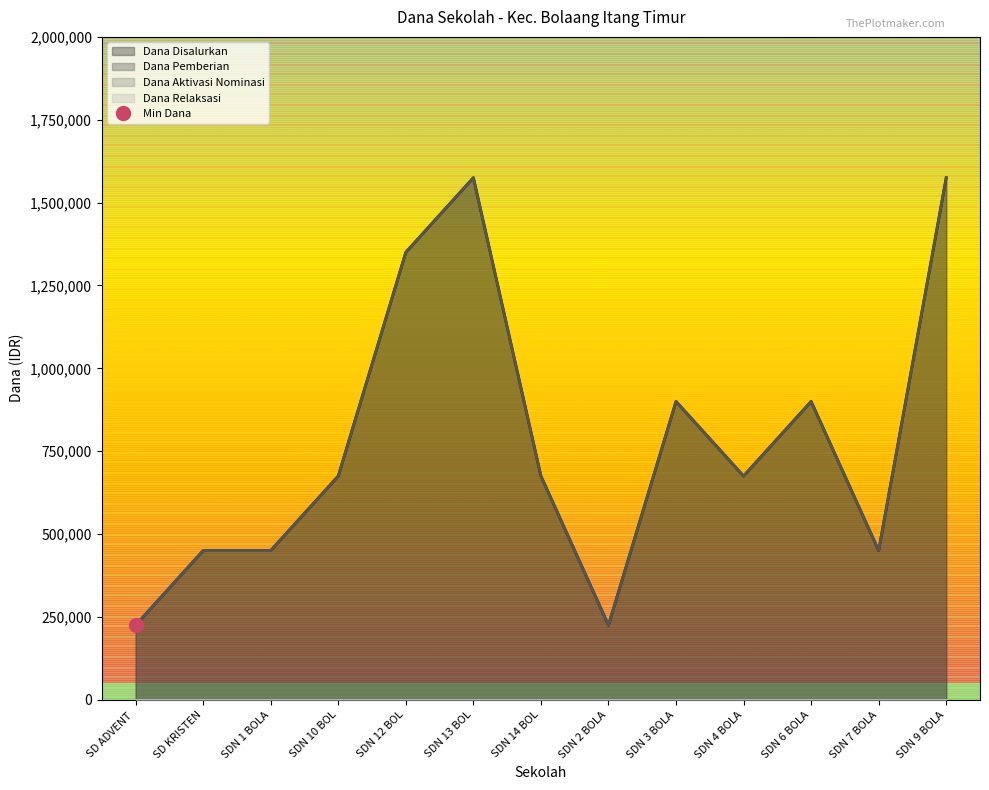

Reading left to right, what are all the values shown in this chart?

Dana Disalurkan: 225000	450000	450000	675000	1350000	1575000	675000	225000	900000	675000	900000	450000	1575000
Dana Pemberian: 225000	450000	450000	675000	1350000	1575000	675000	225000	900000	675000	900000	450000	1575000